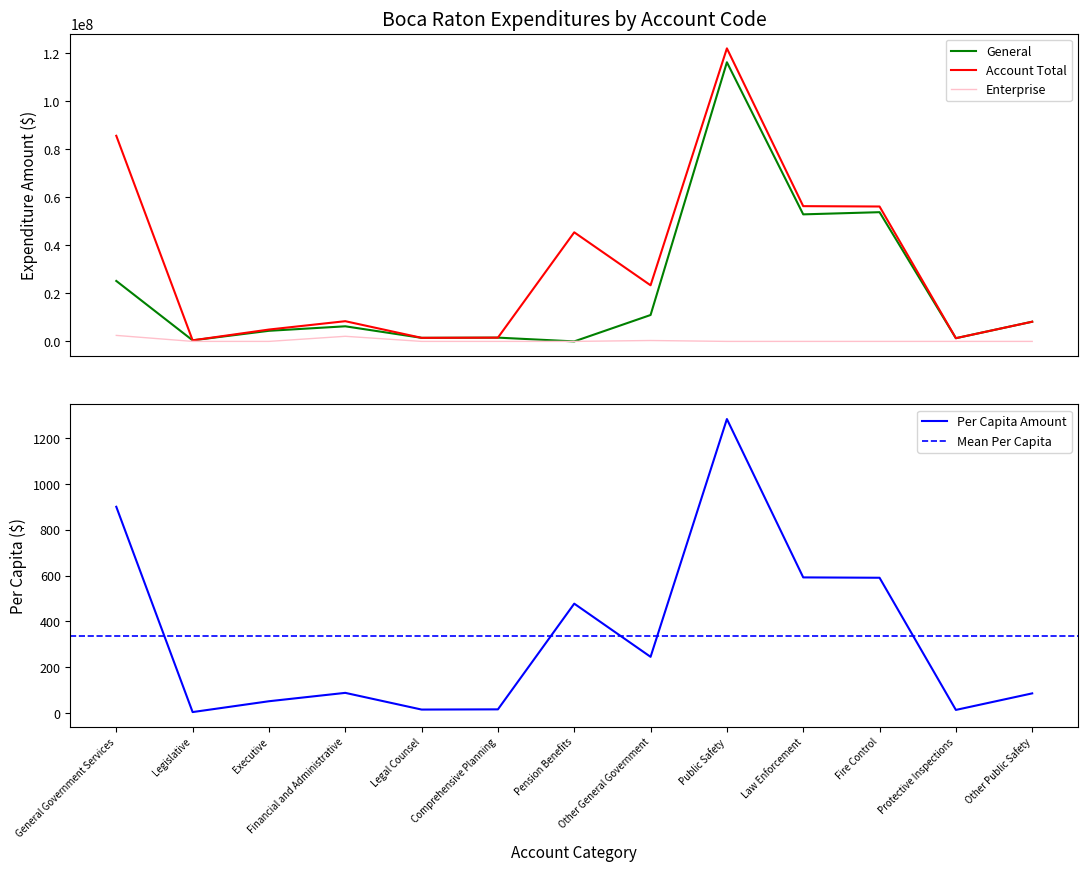

List the series in order of their peak value, lowest first.

Per Capita, Enterprise, General, Account Total